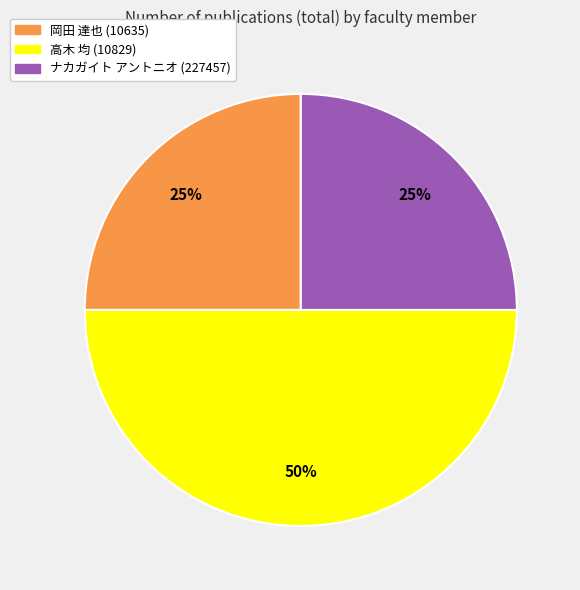

To the nearest percent, what is the average slice percentage?

33%